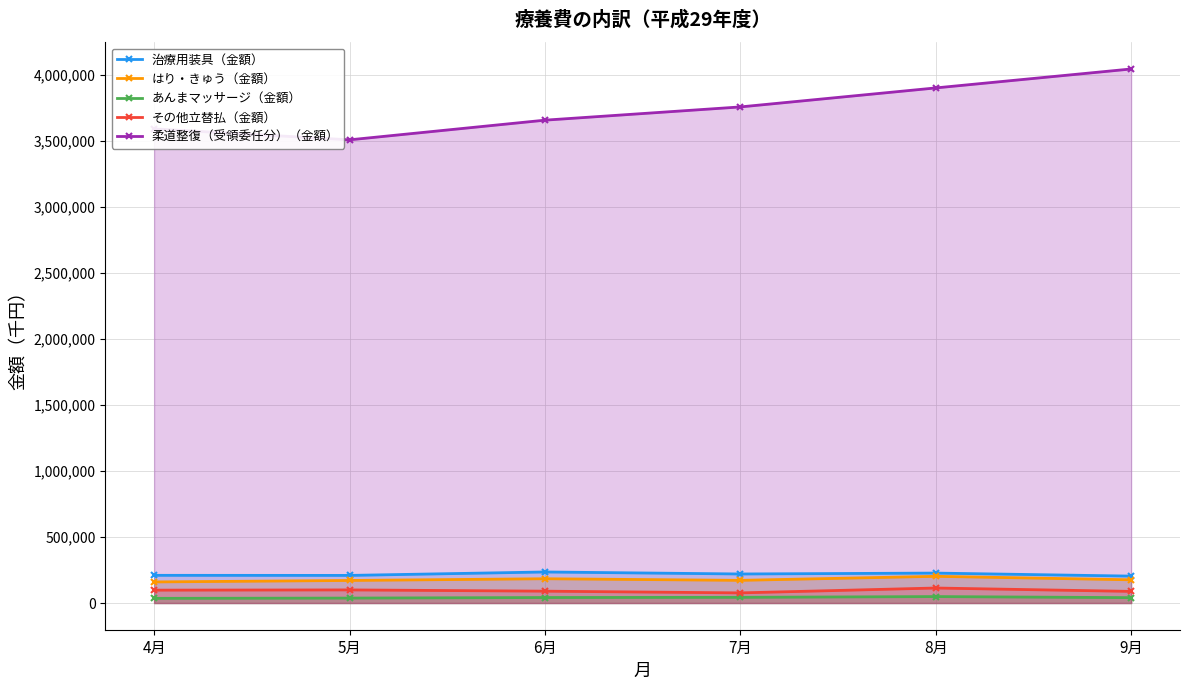

At which category is the sum across all series the highest?

9月